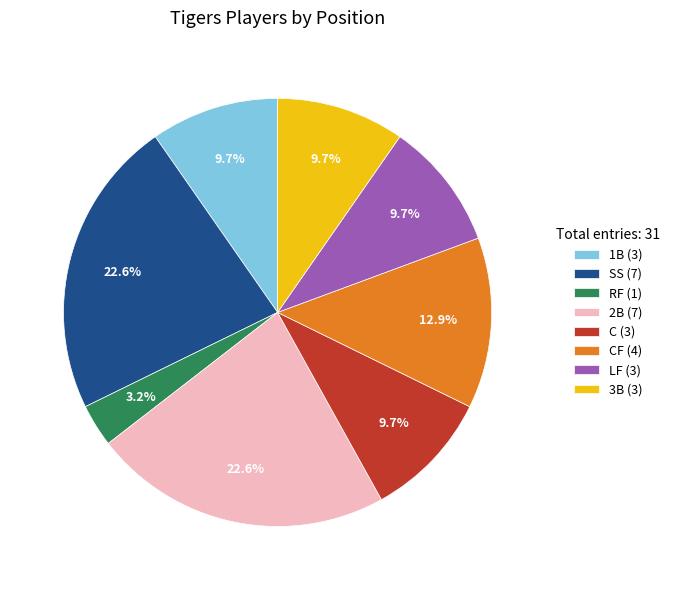

Is there any slice that represents more than half of the pie?

No